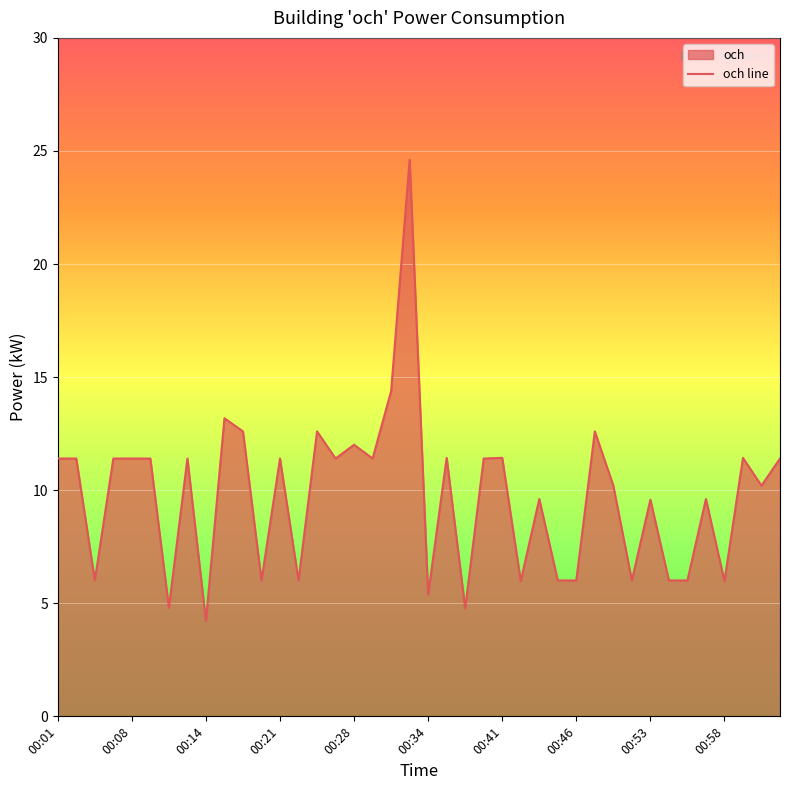

Where is the data nearest to the value 14?

18